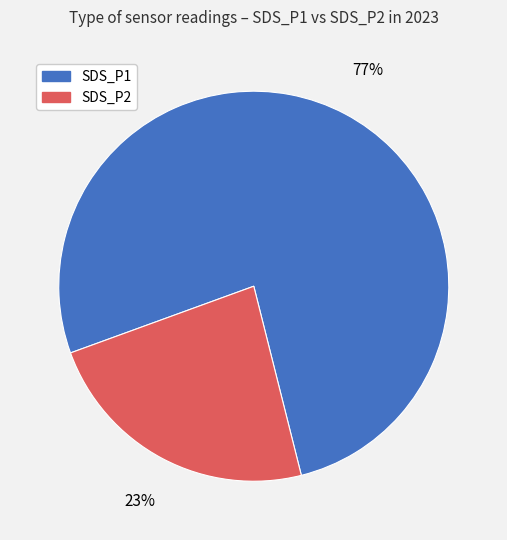

What percentage is the SDS_P2 slice, to the nearest percent?

23%